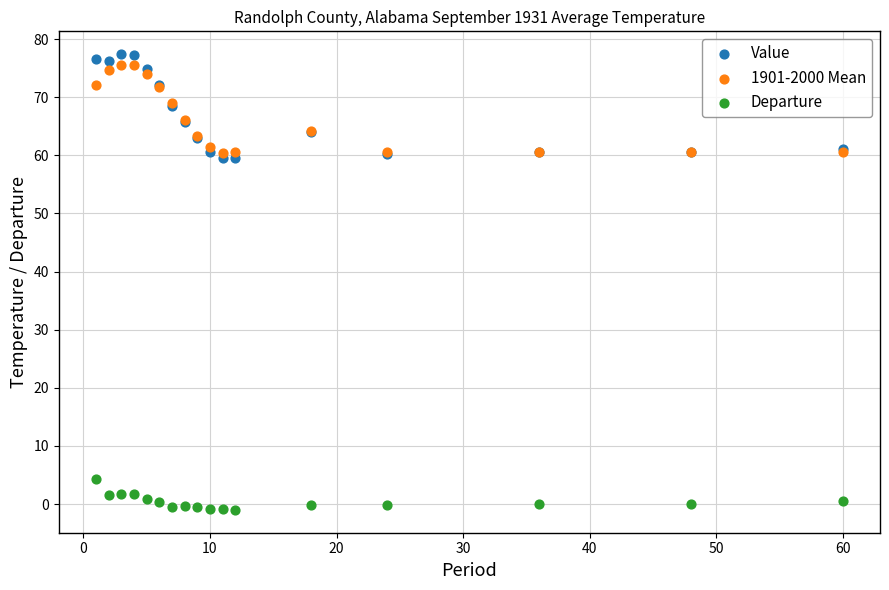

Which series reaches the maximum Y coordinate?

Value